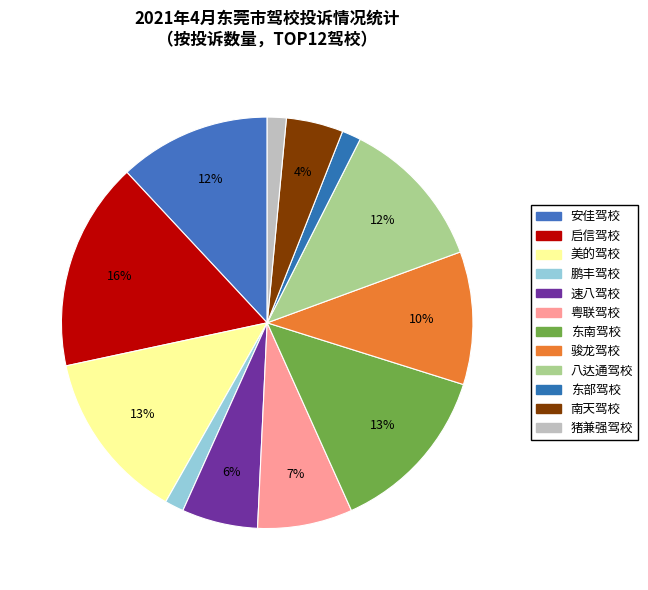

To the nearest percent, what percentage of the pie is 启信驾校?

16%